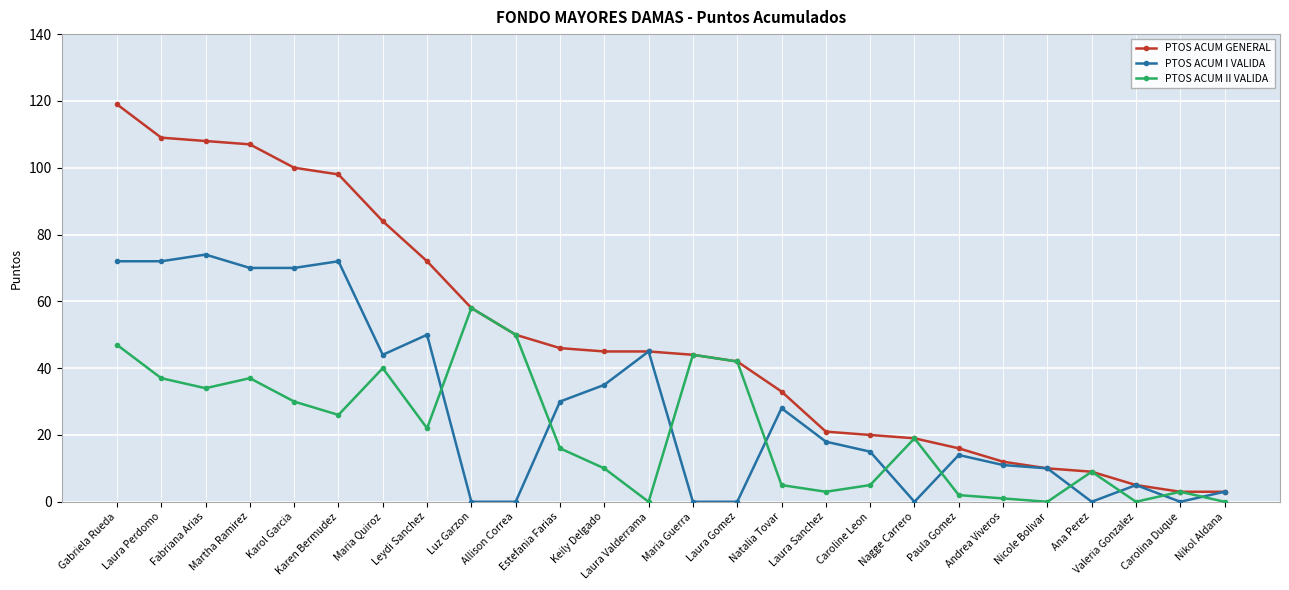

What are all the series names shown in the legend?

PTOS ACUM GENERAL, PTOS ACUM I VALIDA, PTOS ACUM II VALIDA